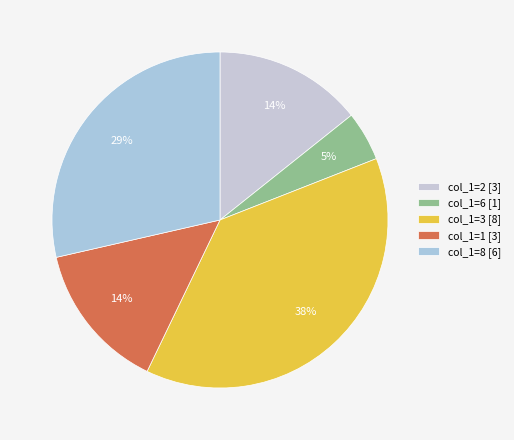

How many segments does this pie chart have?

5